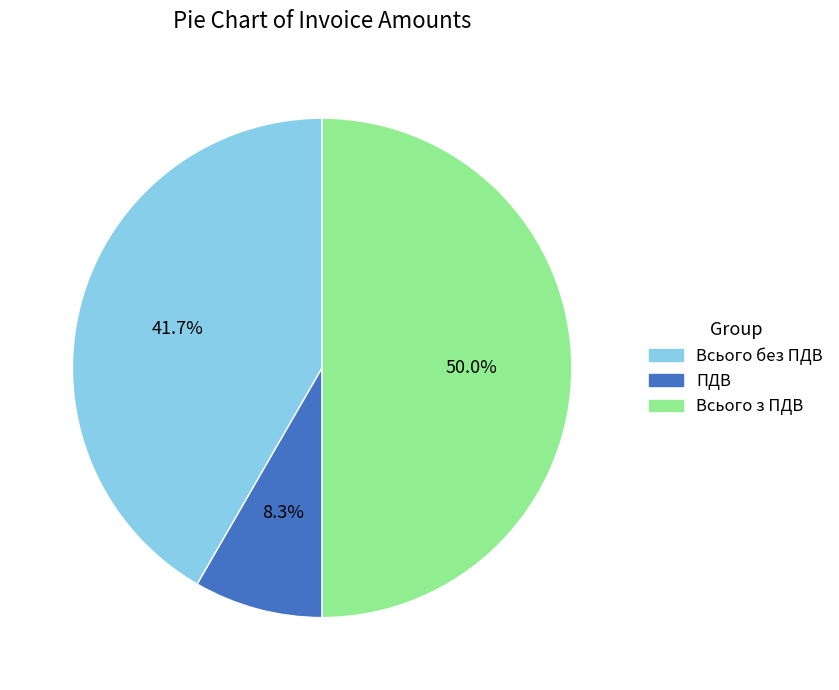

The Всього без ПДВ slice represents 42% of the pie. True or false?

True